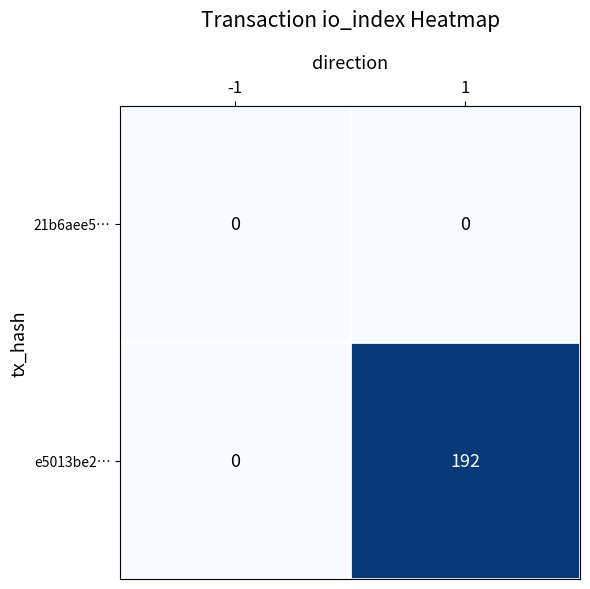

Reading right to left, extract all data points from this chart.

21b6aee5…: 0	0
e5013be2…: 192	0